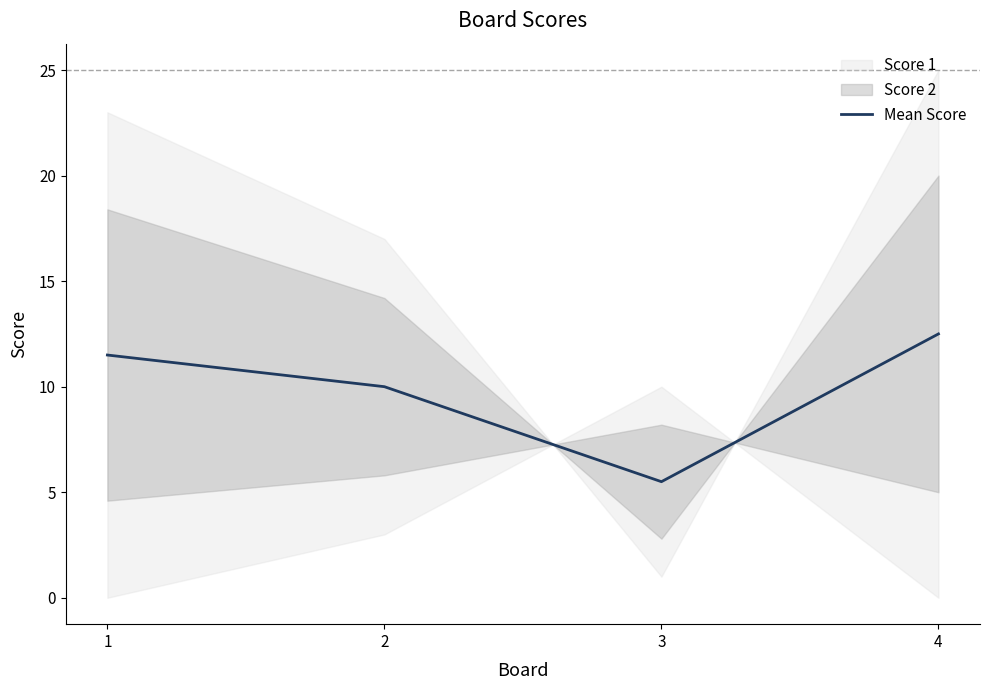

Rank the categories by value from lowest to highest.

3, 2, 1, 4